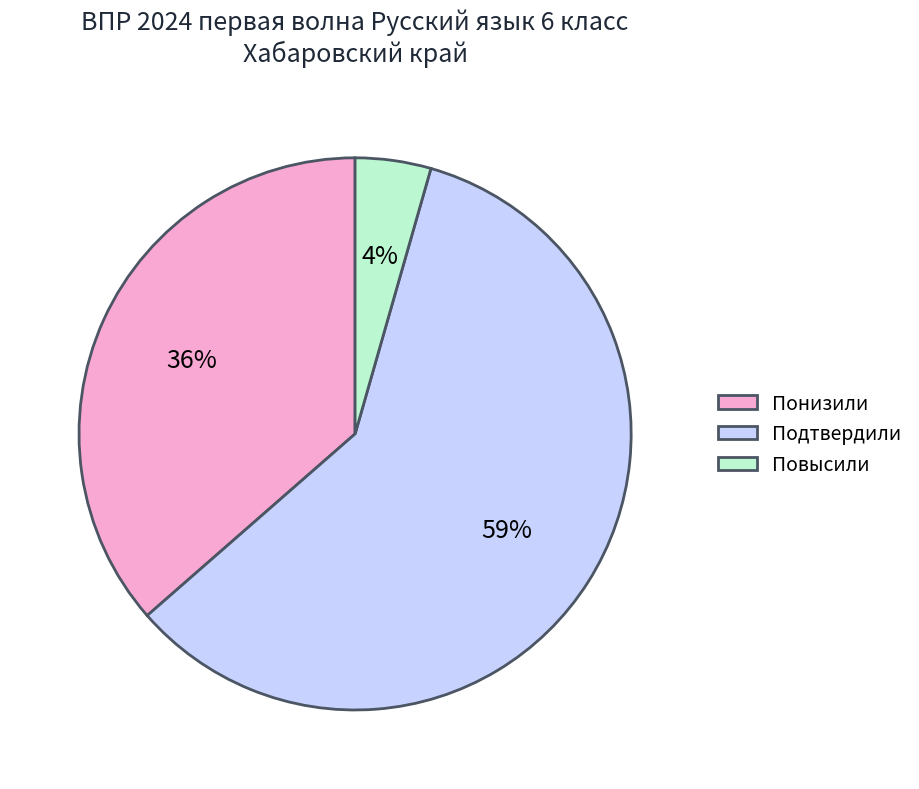

What is the largest slice in the pie chart?

Подтвердили